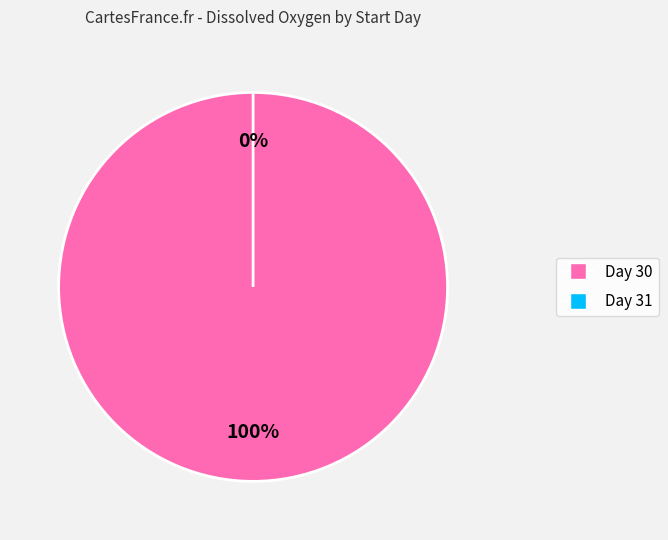

The 30 slice represents 100% of the pie. True or false?

True